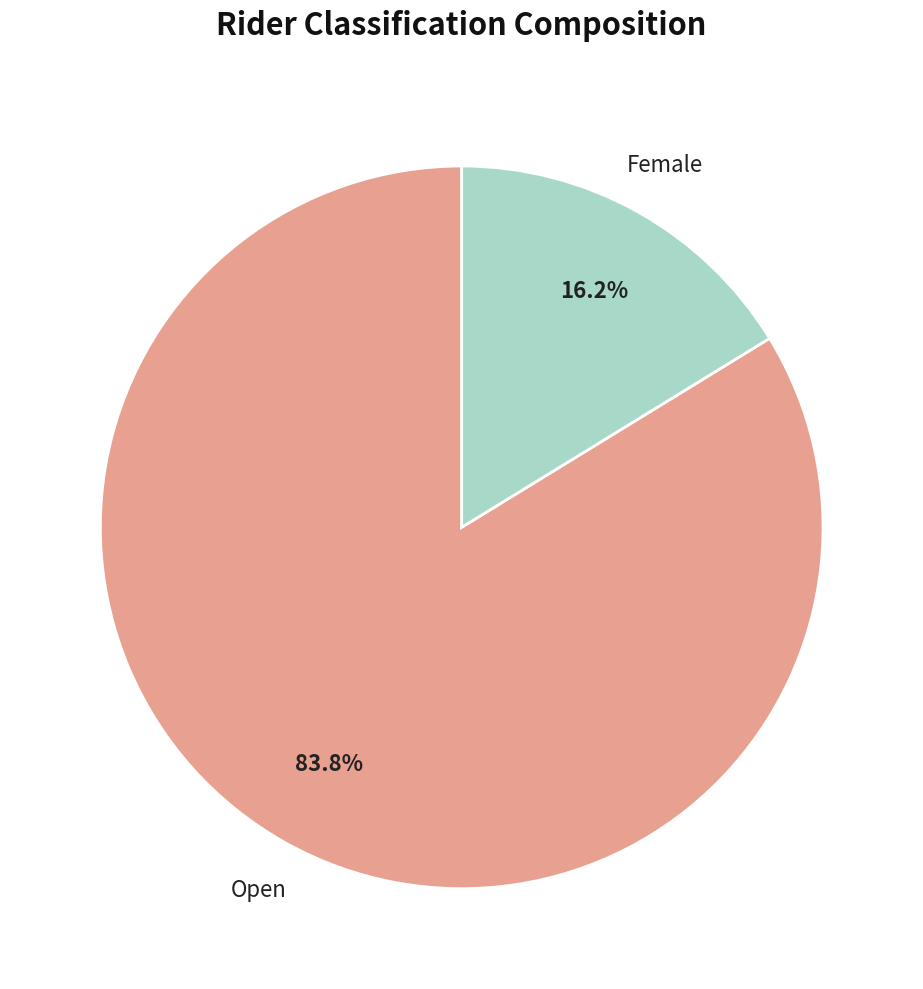

Is there any slice that represents more than half of the pie?

Yes